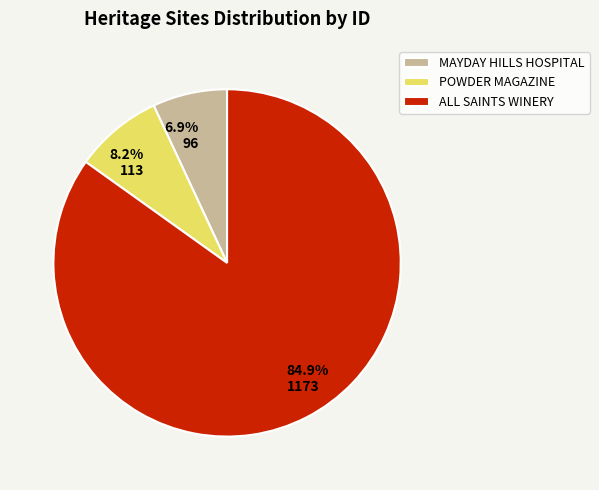

Between POWDER MAGAZINE and MAYDAY HILLS HOSPITAL, which is larger?

POWDER MAGAZINE